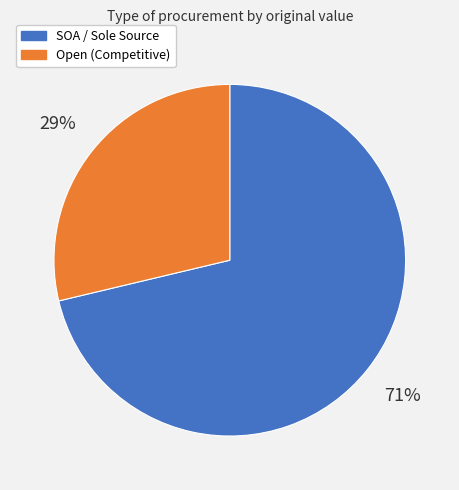

The Open (Competitive) slice represents 39% of the pie. True or false?

False